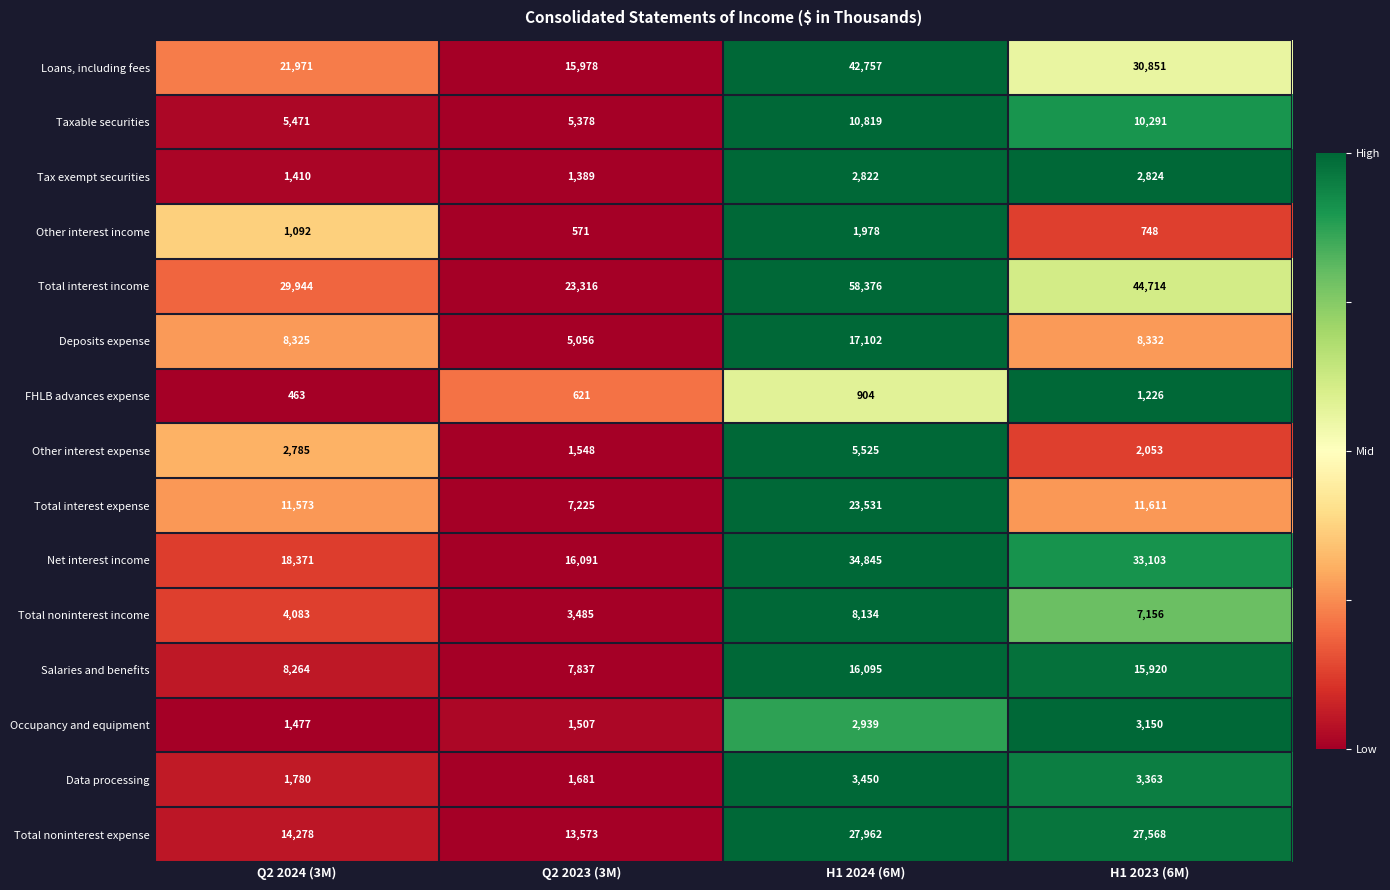

What is the difference between the highest and lowest values at Q2 2023 (3M)?

22745